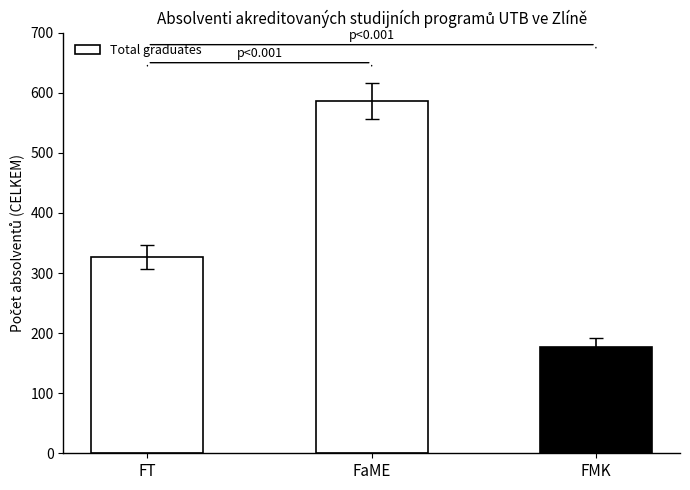

Read the value at FaME, to the nearest 50.

600